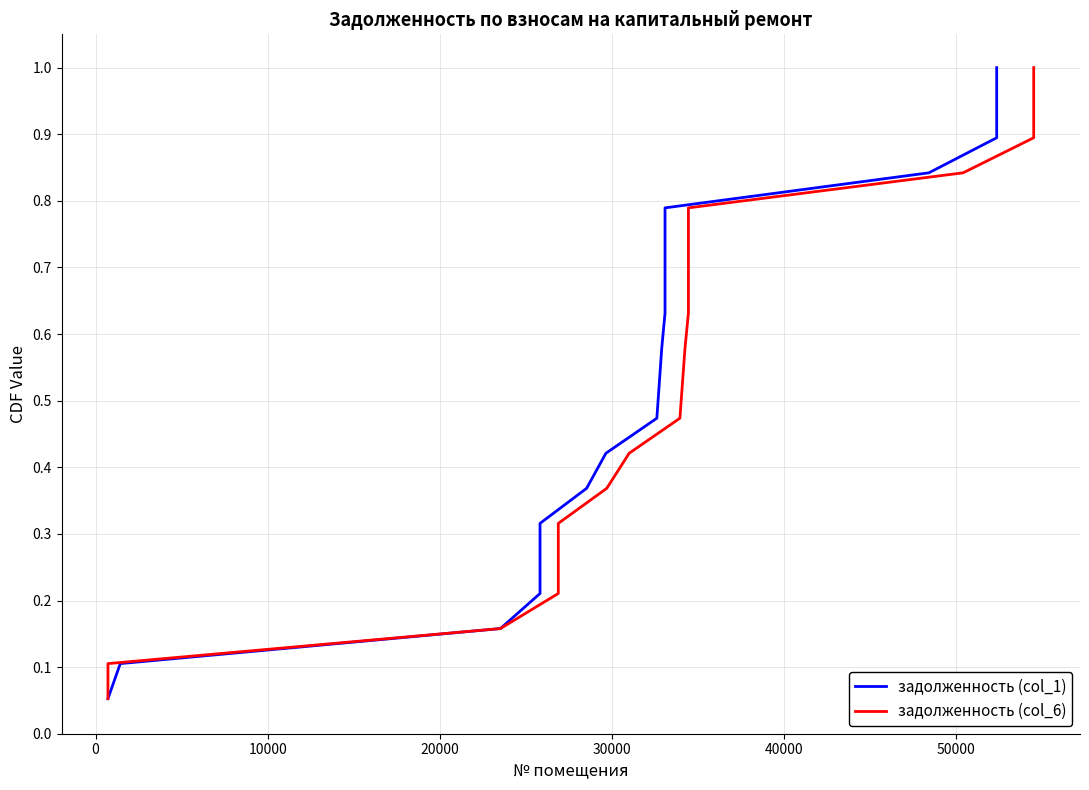

The задолженность (col_6) series shows 1.0 at 12. True or false?

False